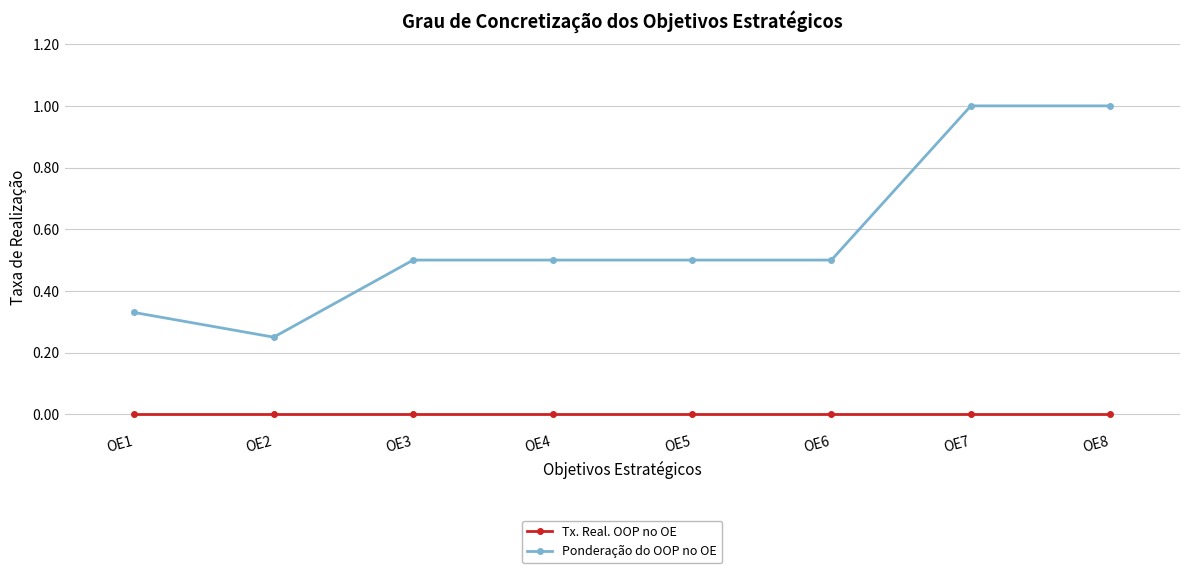

At which label does Ponderação do OOP no OE reach its minimum?

OE2